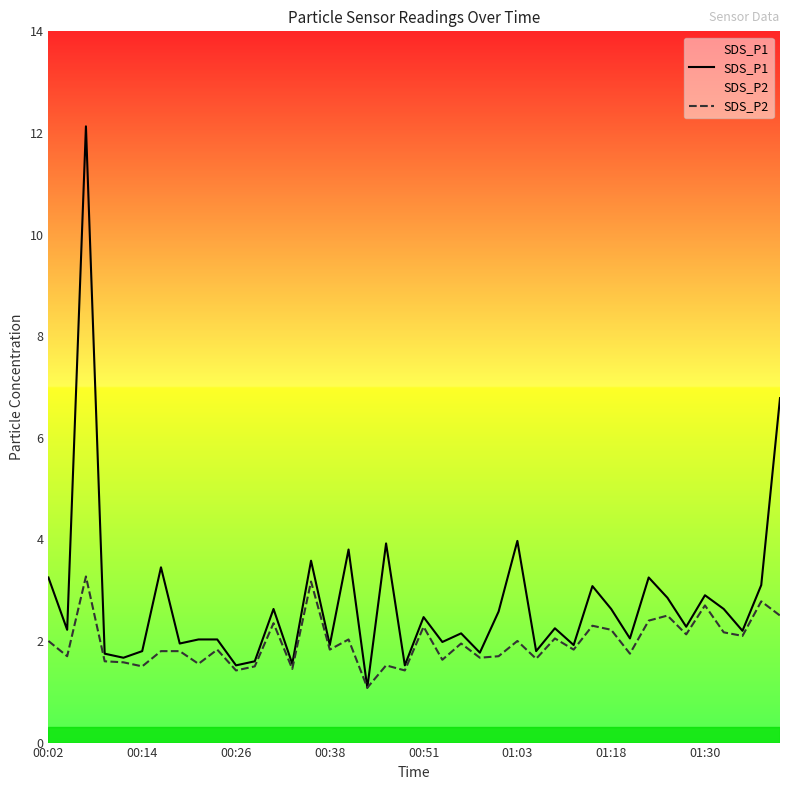

In SDS_P1, how many points are lower than both neighbors (excluding endpoints)?

15